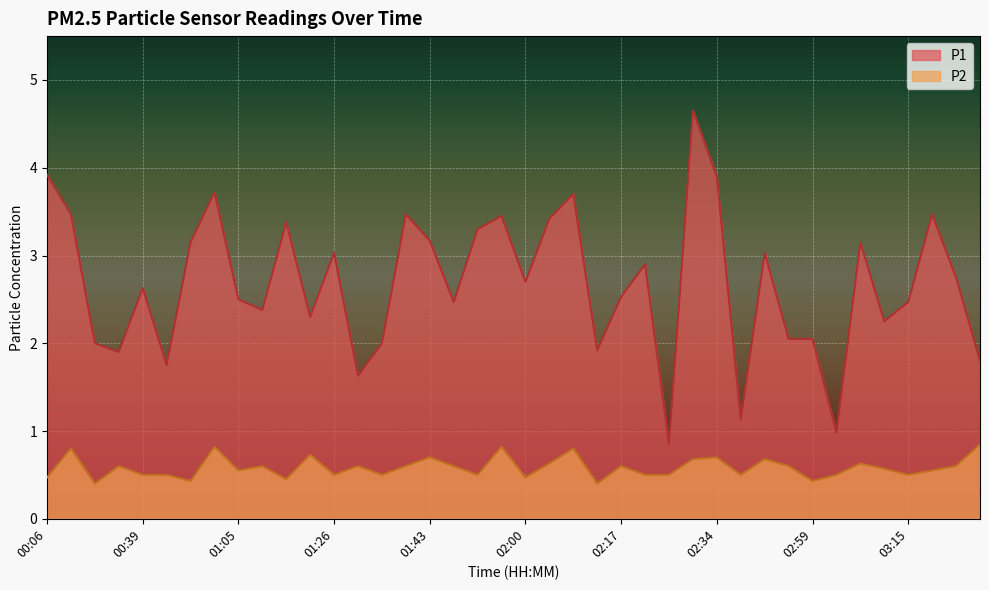

True or false: P2 and P1 cross at least once.

False